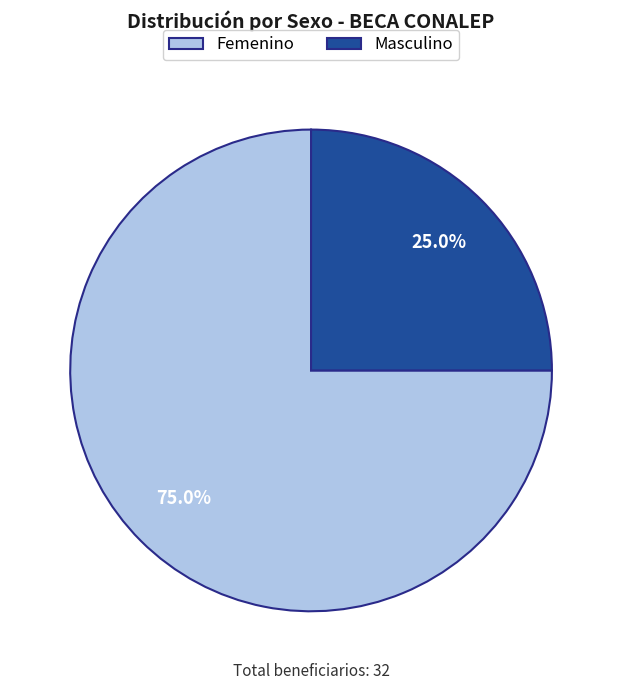

To the nearest percent, what is the combined percentage of Femenino and Masculino?

100%